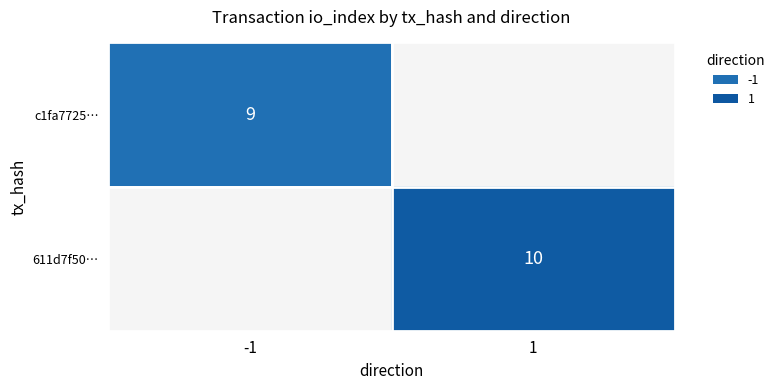

True or false: c1fa7725… has a value of 9 at -1.

True